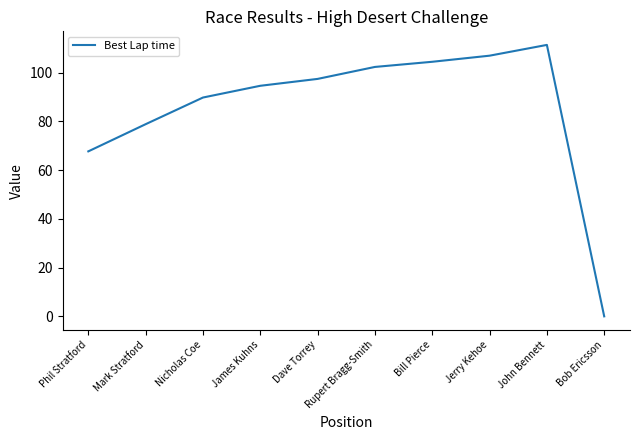

Read the value at Dave Torrey.

97.4